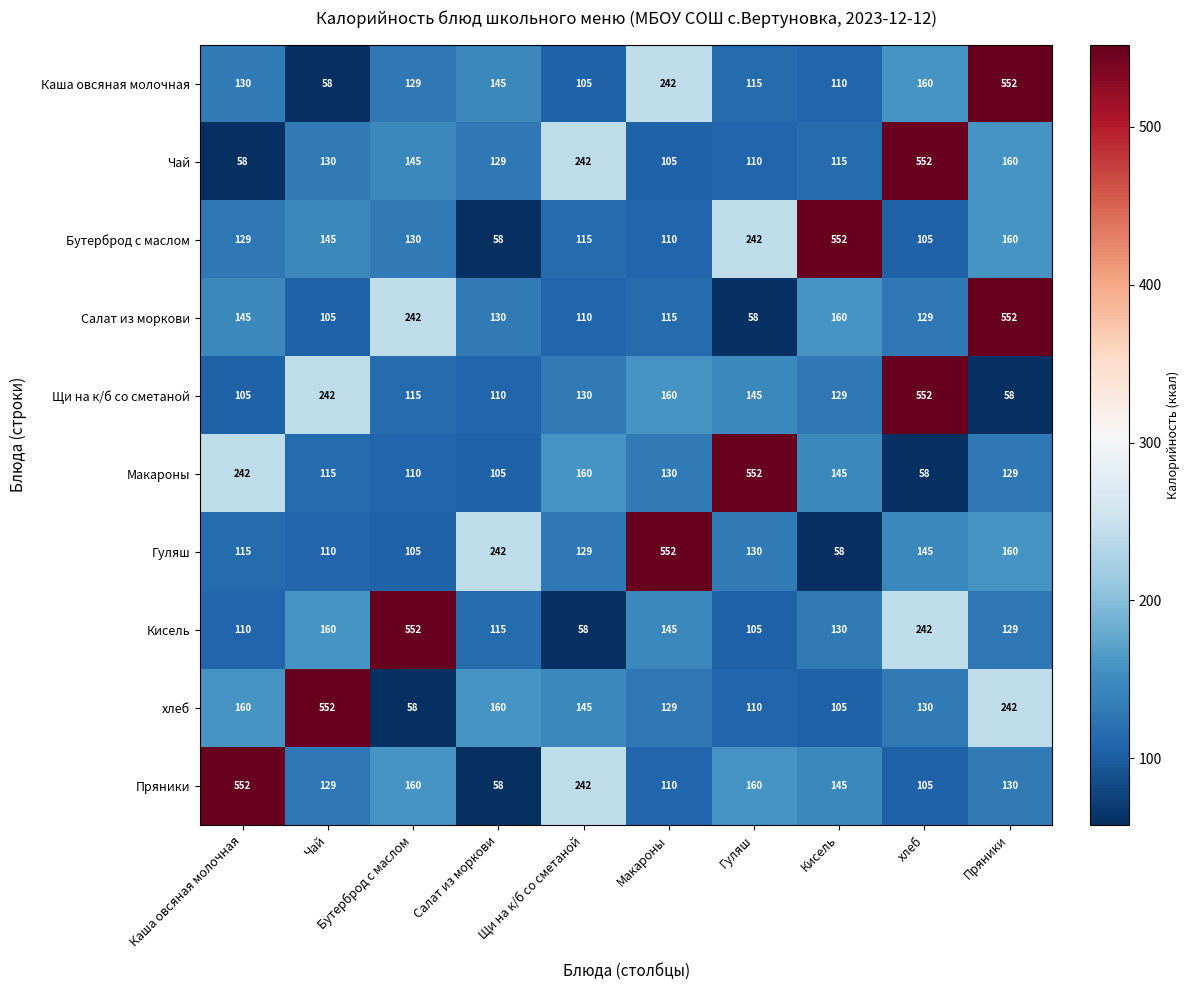

What is the average value of the Пряники series?

179